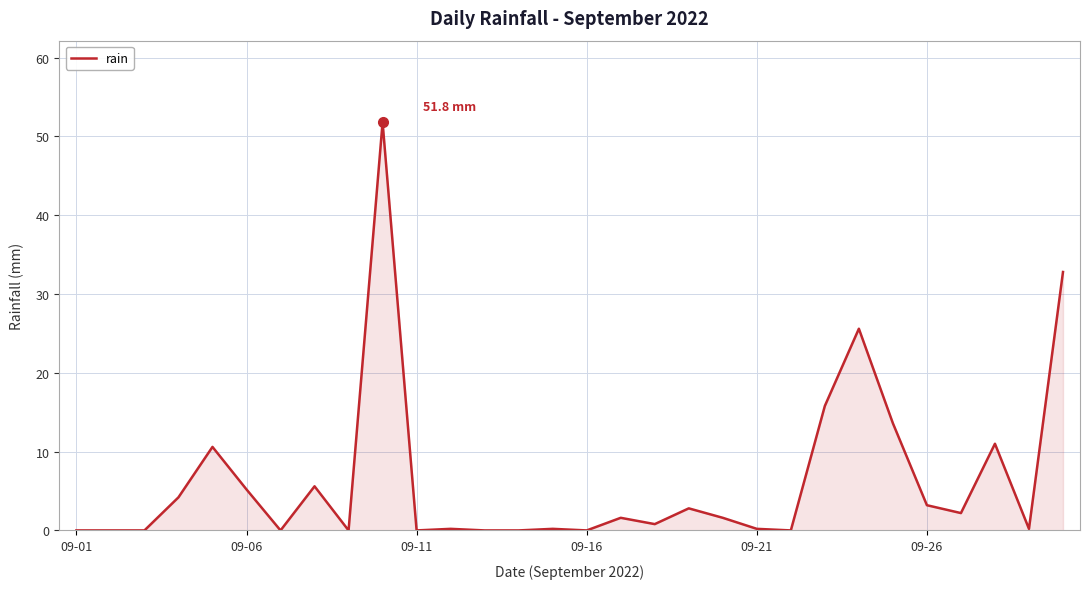

What is the difference between the maximum and minimum values?

51.8